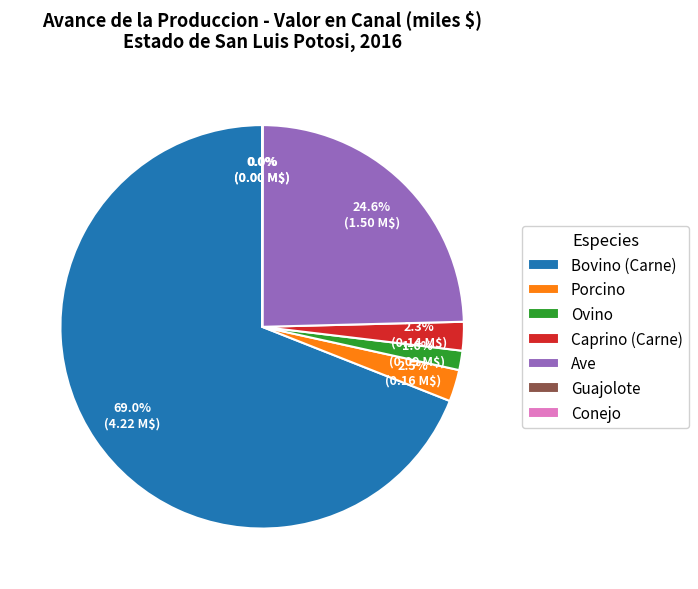

What is the largest slice in the pie chart?

Bovino (Carne)